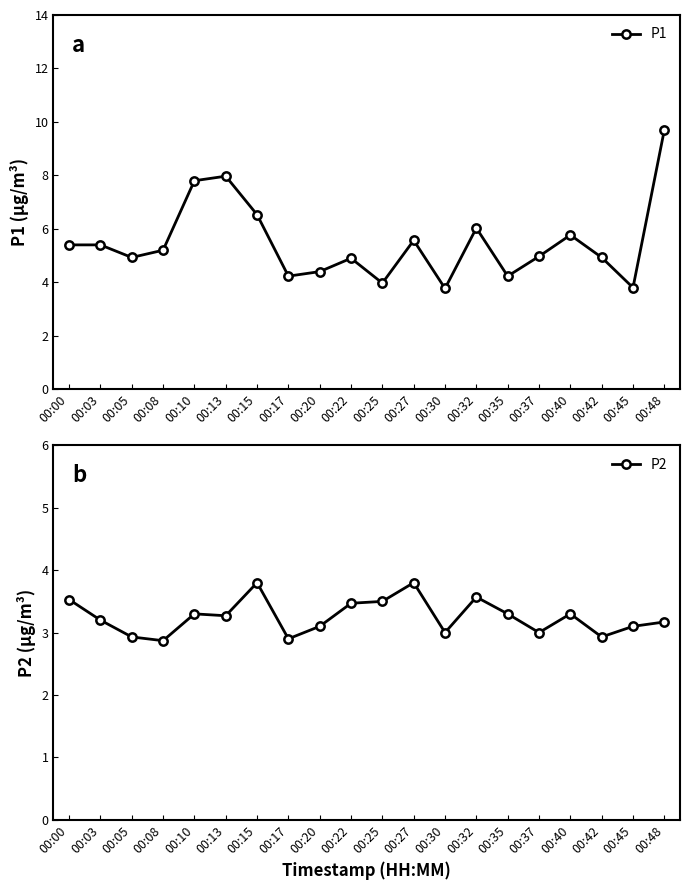

True or false: P2 and P1 intersect in this chart.

False